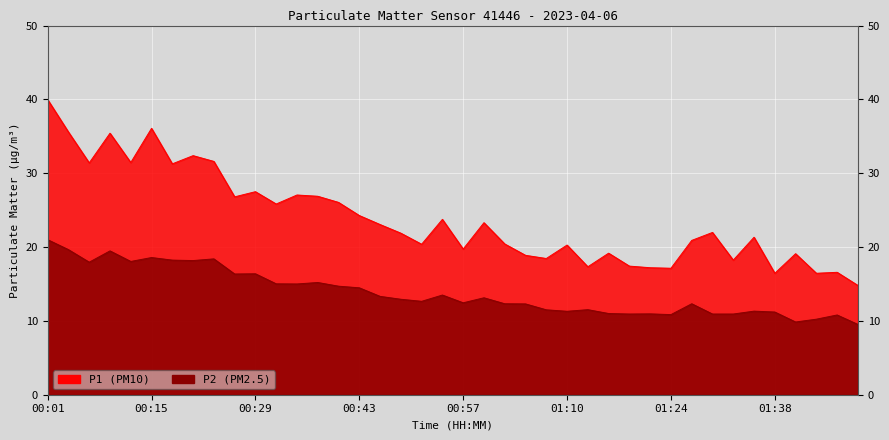

What is the average value of the P1 series?

23.8